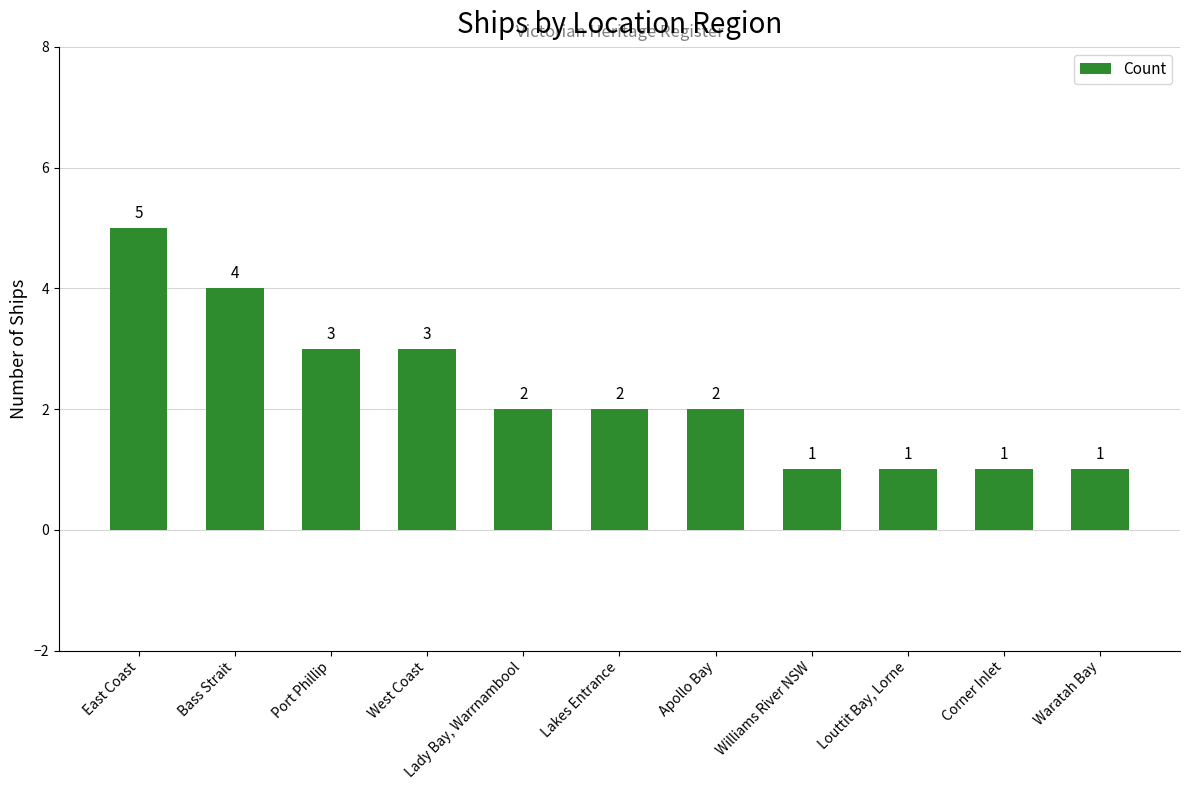

What is the sum of the values at Williams River NSW and Lady Bay, Warrnambool?

3